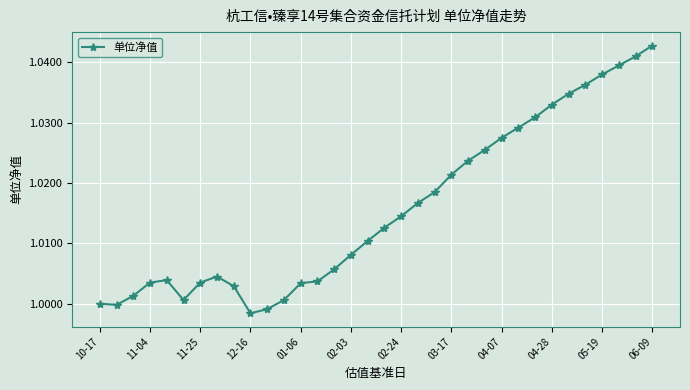

What is the sum of all values?

34.5